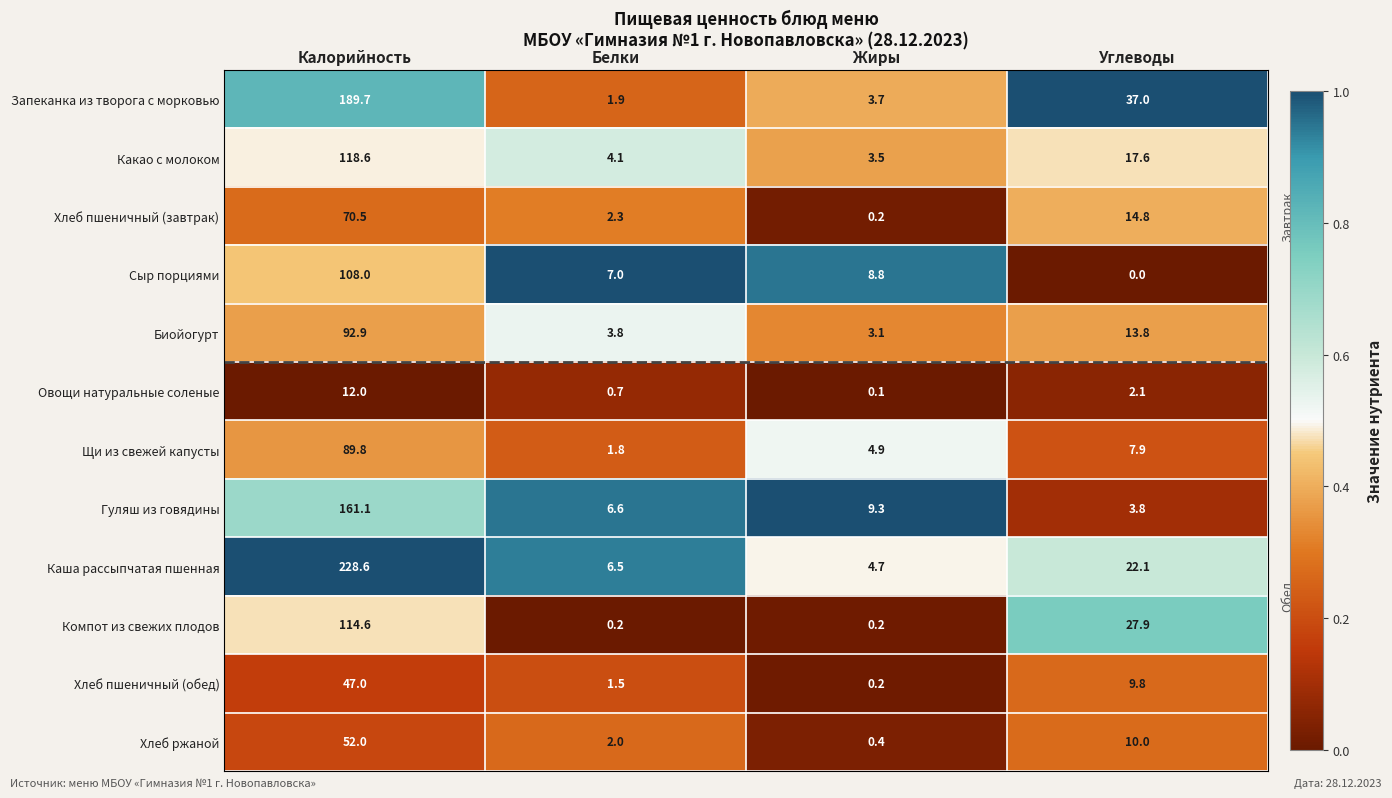

The Хлеб пшеничный (завтрак) series shows 0.2 at Жиры. True or false?

True